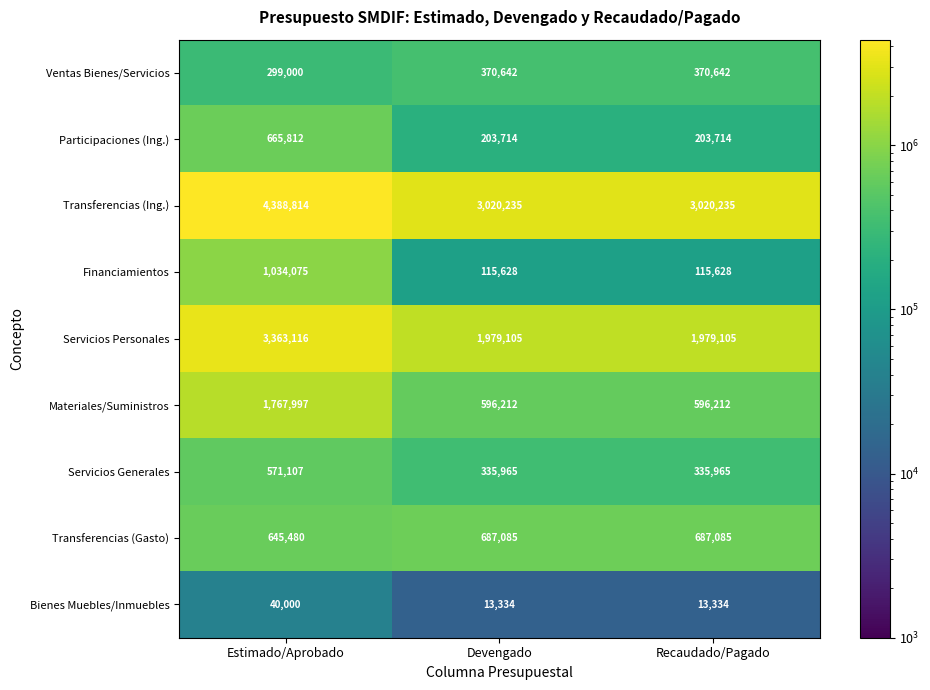

What is the difference between the highest and lowest values at Devengado?

3006901